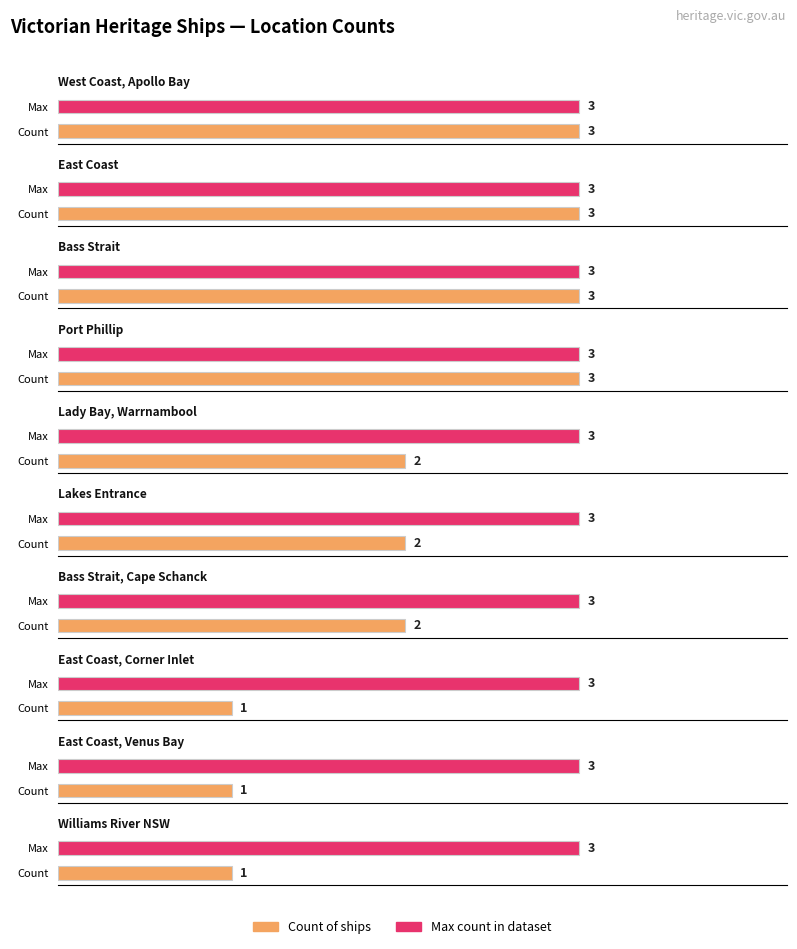

True or false: the data shows 1 at Port Phillip Bay.

False